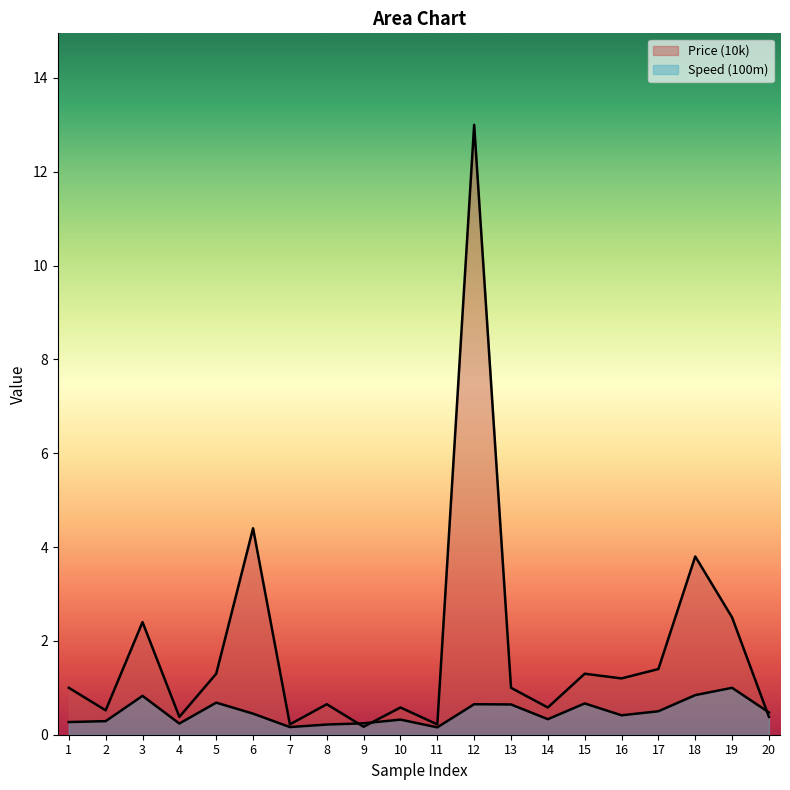

At how many categories does at least one series exceed 6?

1